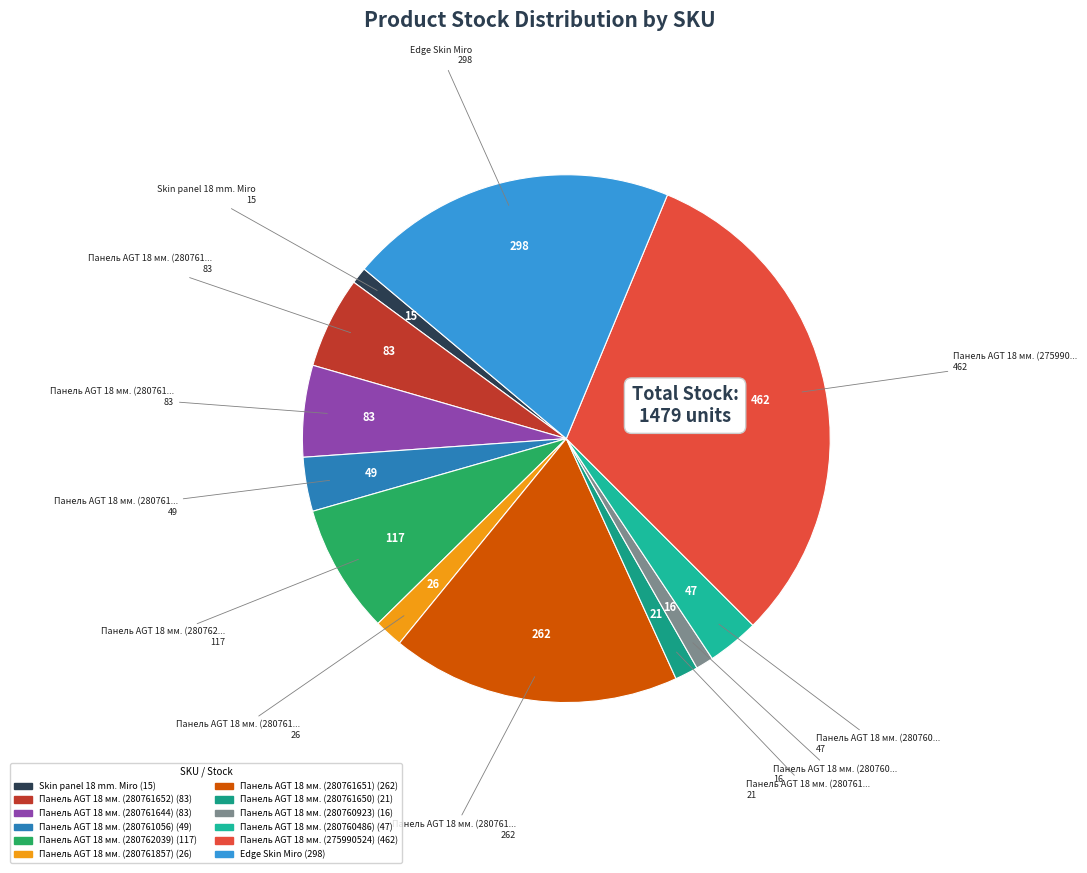

Is there any slice that represents more than half of the pie?

No